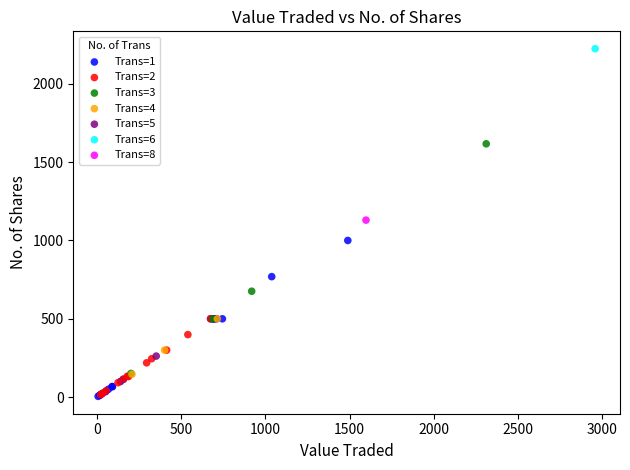

Which series reaches the maximum Y coordinate?

Trans=6